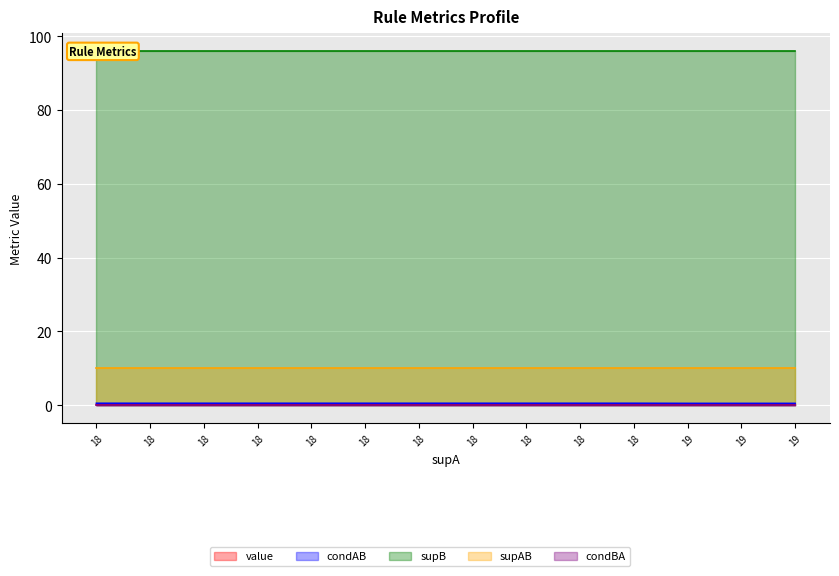

What is the highest value of the condAB series?

0.6